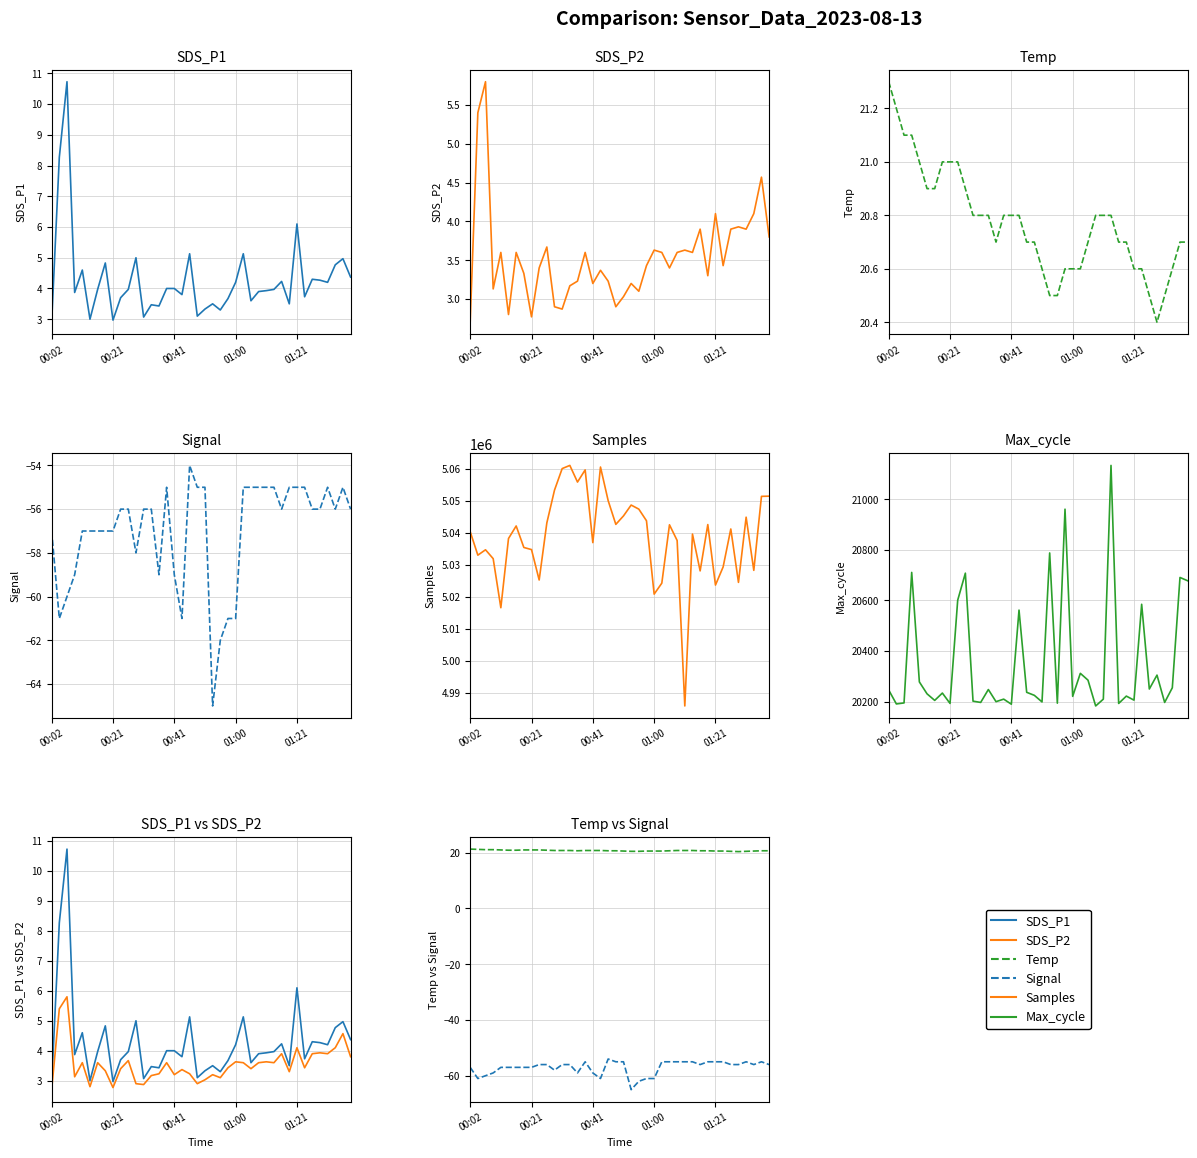

Rank the series at 10 from highest to lowest value.

Samples, Max_cycle, Temp, SDS_P1, SDS_P2, Signal